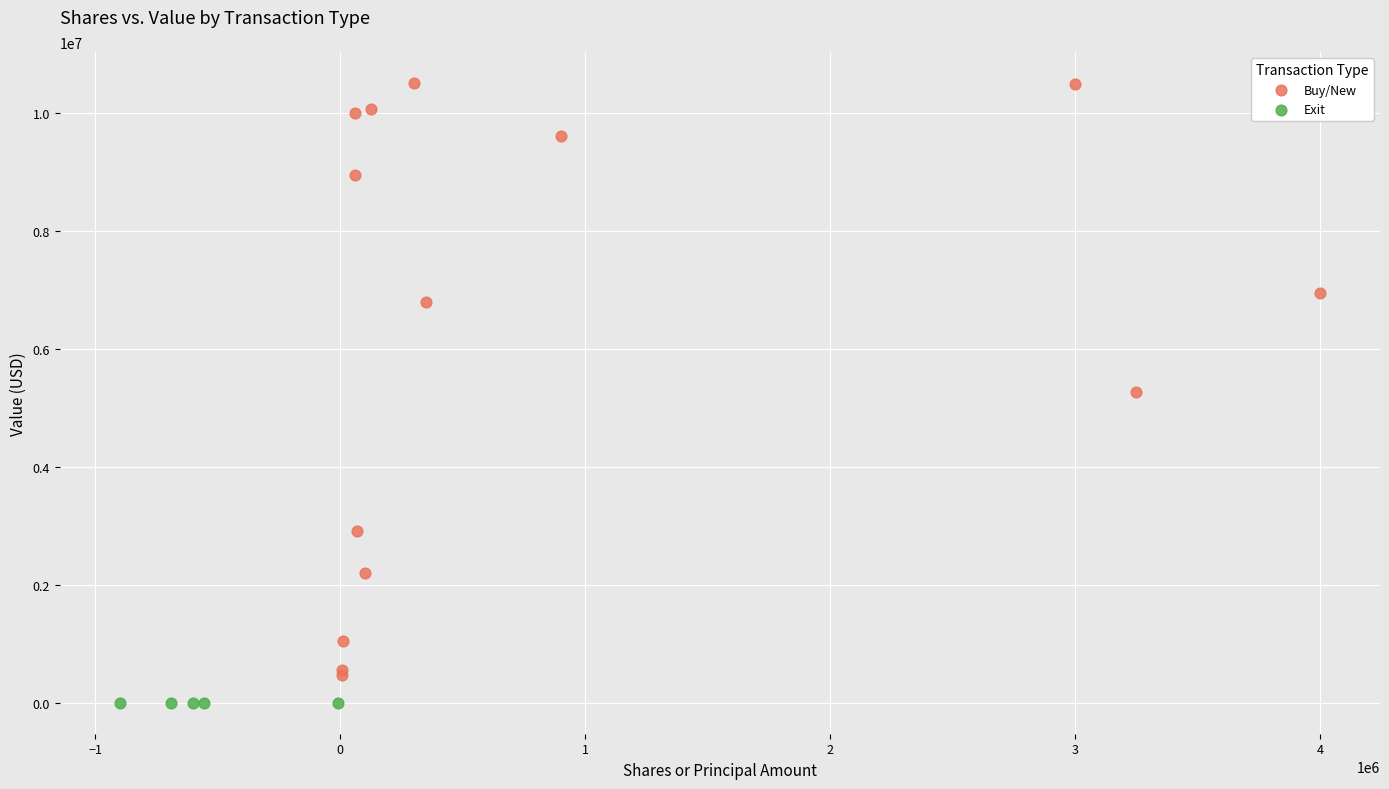

Which series contains the highest Y value?

Buy/New